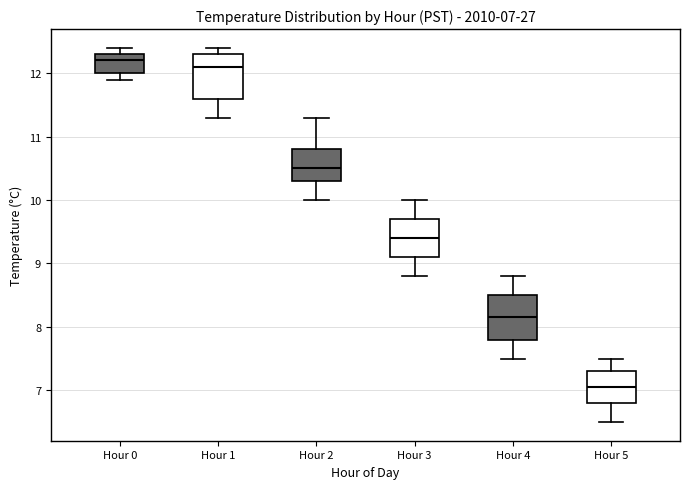

Which box's median line is the lowest?

Hour 5